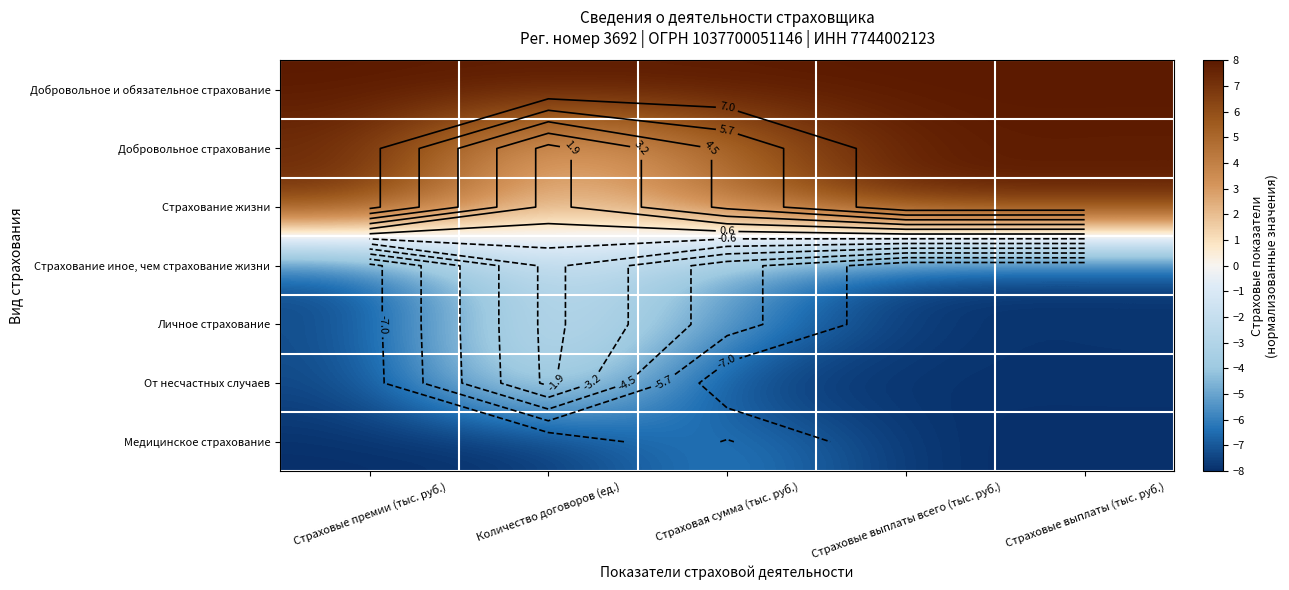

What is the difference between the Добровольное страхование values at Страховые выплаты (тыс. руб.) and Страховые премии (тыс. руб.)?

0.5